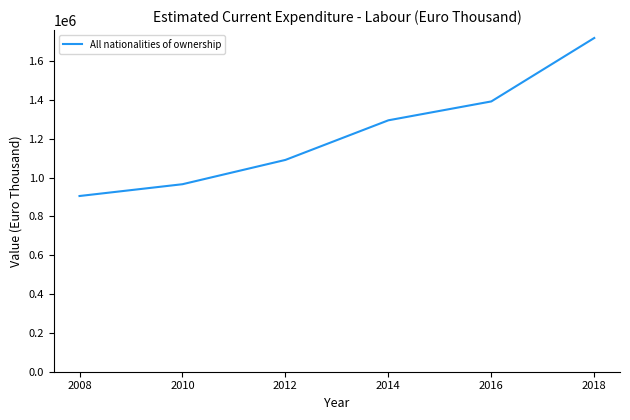

At which label is the value closest to 1312505?

2014